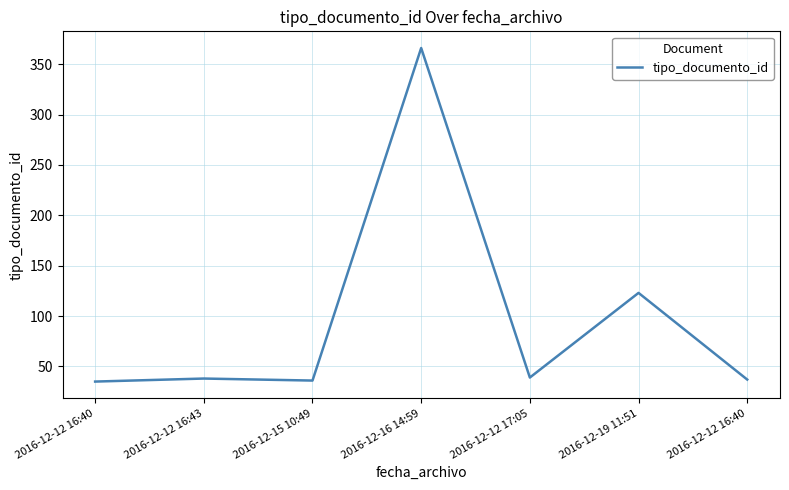

How many values are below 38?

3